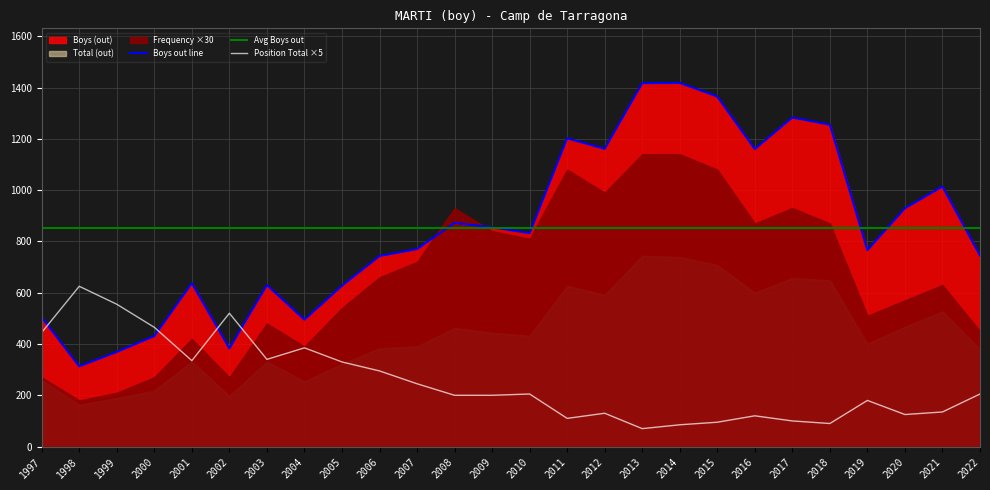

True or false: Avg Boys out has more than 0 points higher than both neighbors.

False